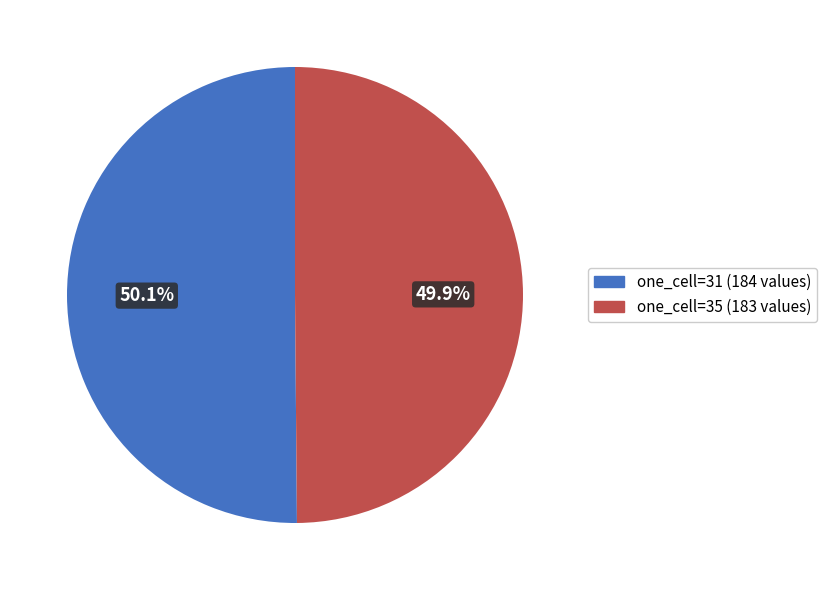

Does any single category account for the majority?

Yes